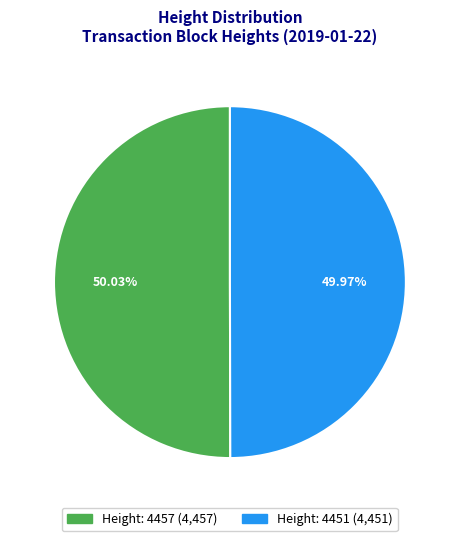

Is there any slice that represents more than half of the pie?

Yes